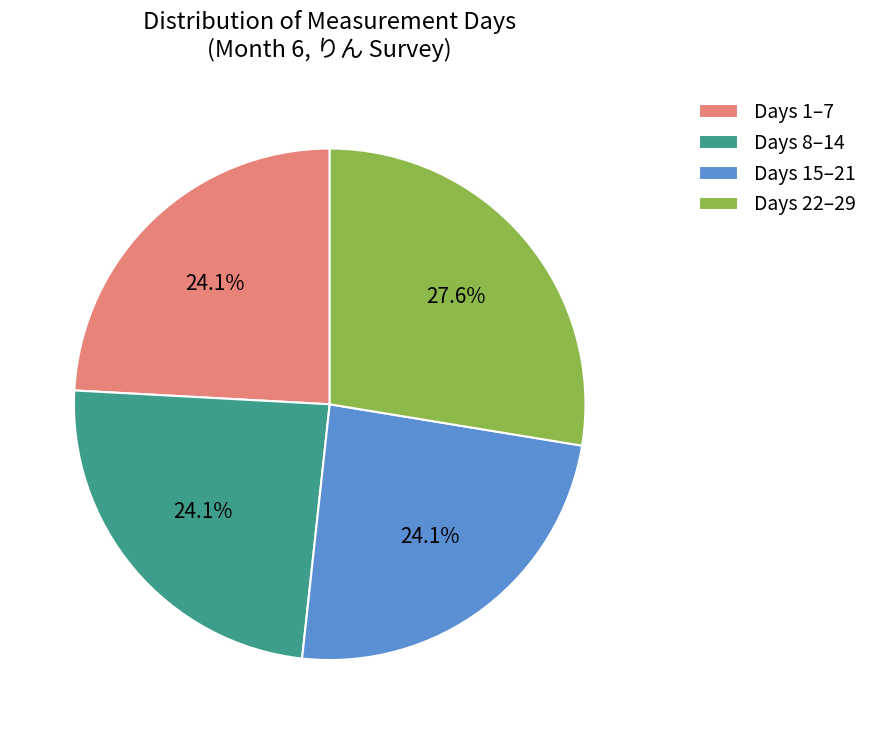

Does Days 22–29 account for over 50% of the chart?

No